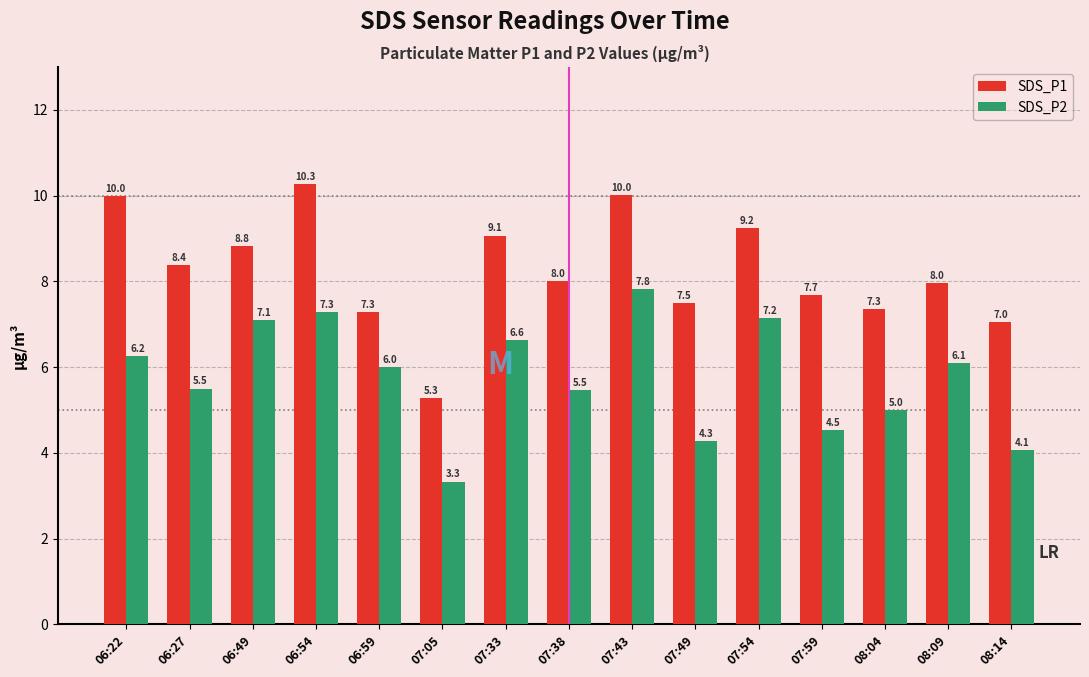

At which label does SDS_P2 reach its minimum?

07:05